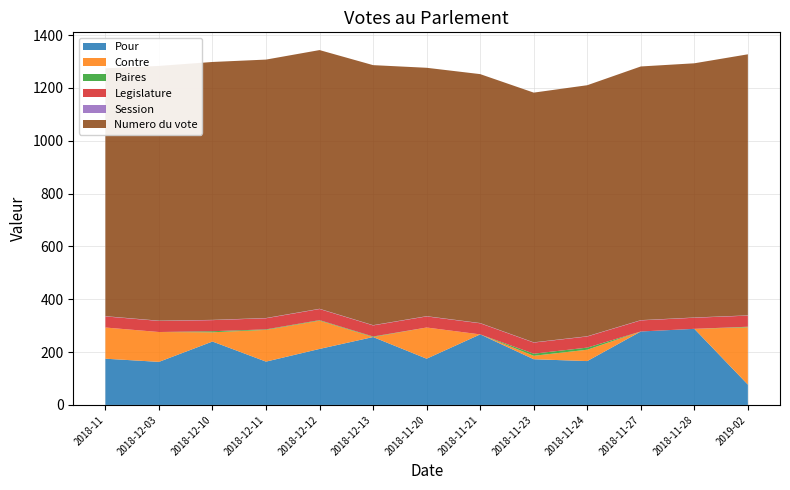

Reading left to right, extract all data points from this chart.

Pour: 2018-11=175	2018-12-03=163	2018-12-10=240	2018-12-11=164	2018-12-12=212	2018-12-13=257	2018-11-20=175	2018-11-21=267	2018-11-23=173	2018-11-24=166	2018-11-27=278	2018-11-28=288	2019-02=77
Contre: 2018-11=118	2018-12-03=113	2018-12-10=35	2018-12-11=120	2018-12-12=107	2018-12-13=0	2018-11-20=118	2018-11-21=0	2018-11-23=13	2018-11-24=43	2018-11-27=0	2018-11-28=0	2019-02=217
Paires: 2018-11=0	2018-12-03=0	2018-12-10=4	2018-12-11=2	2018-12-12=2	2018-12-13=2	2018-11-20=0	2018-11-21=0	2018-11-23=8	2018-11-24=8	2018-11-27=0	2018-11-28=0	2019-02=2
Legislature: 2018-11=42	2018-12-03=42	2018-12-10=42	2018-12-11=42	2018-12-12=42	2018-12-13=42	2018-11-20=42	2018-11-21=42	2018-11-23=42	2018-11-24=42	2018-11-27=42	2018-11-28=42	2019-02=42
Session: 2018-11=1	2018-12-03=1	2018-12-10=1	2018-12-11=1	2018-12-12=1	2018-12-13=1	2018-11-20=1	2018-11-21=1	2018-11-23=1	2018-11-24=1	2018-11-27=1	2018-11-28=1	2019-02=1
Numero du vote: 2018-11=938	2018-12-03=964	2018-12-10=976	2018-12-11=978	2018-12-12=979	2018-12-13=984	2018-11-20=940	2018-11-21=942	2018-11-23=945	2018-11-24=950	2018-11-27=960	2018-11-28=962	2019-02=988